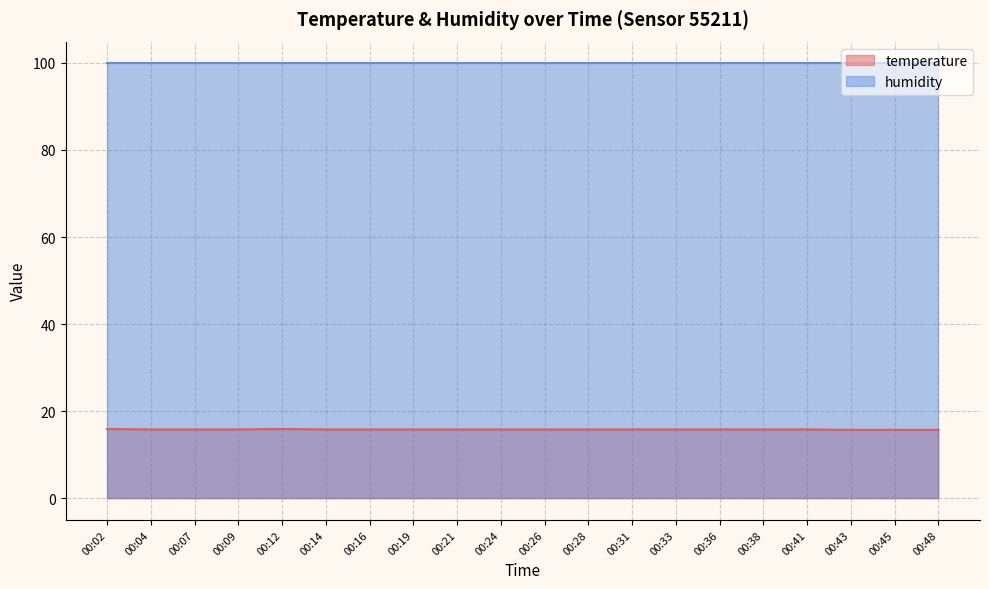

How many lines are shown in the chart?

2